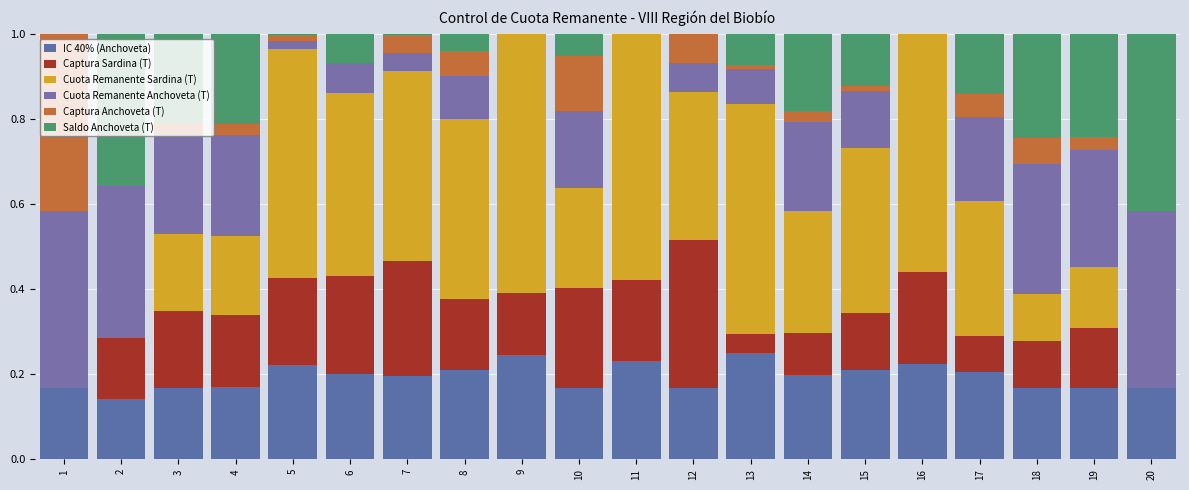

The IC 40% (Anchoveta) series shows 0.1 at 6. True or false?

False